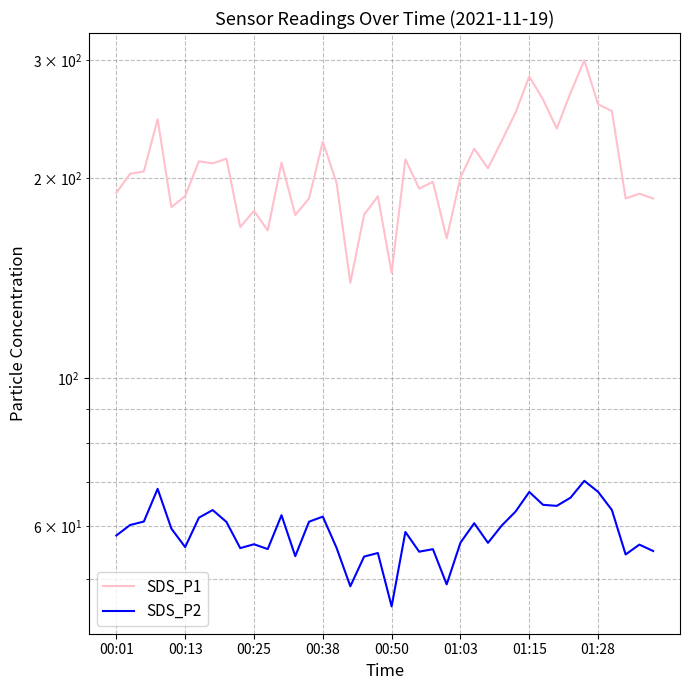

Which series has the largest total across all categories?

SDS_P1